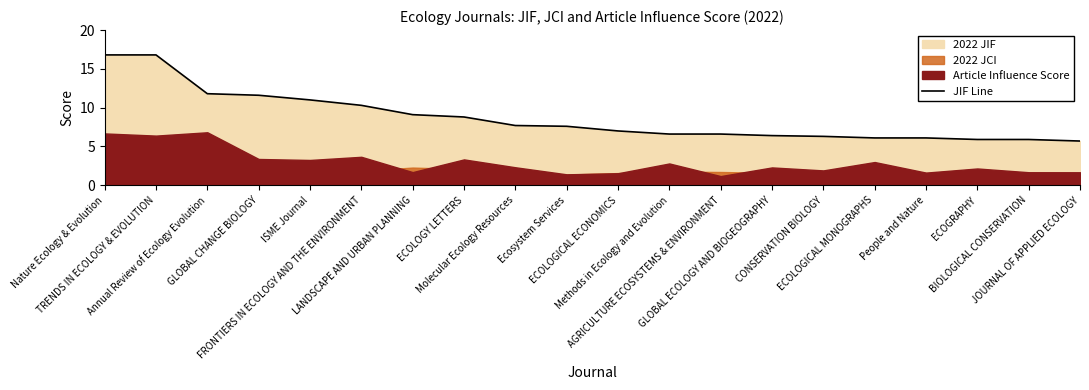

What is the label of the 6th point from the left?

FRONTIERS IN ECOLOGY AND THE ENVIRONMENT